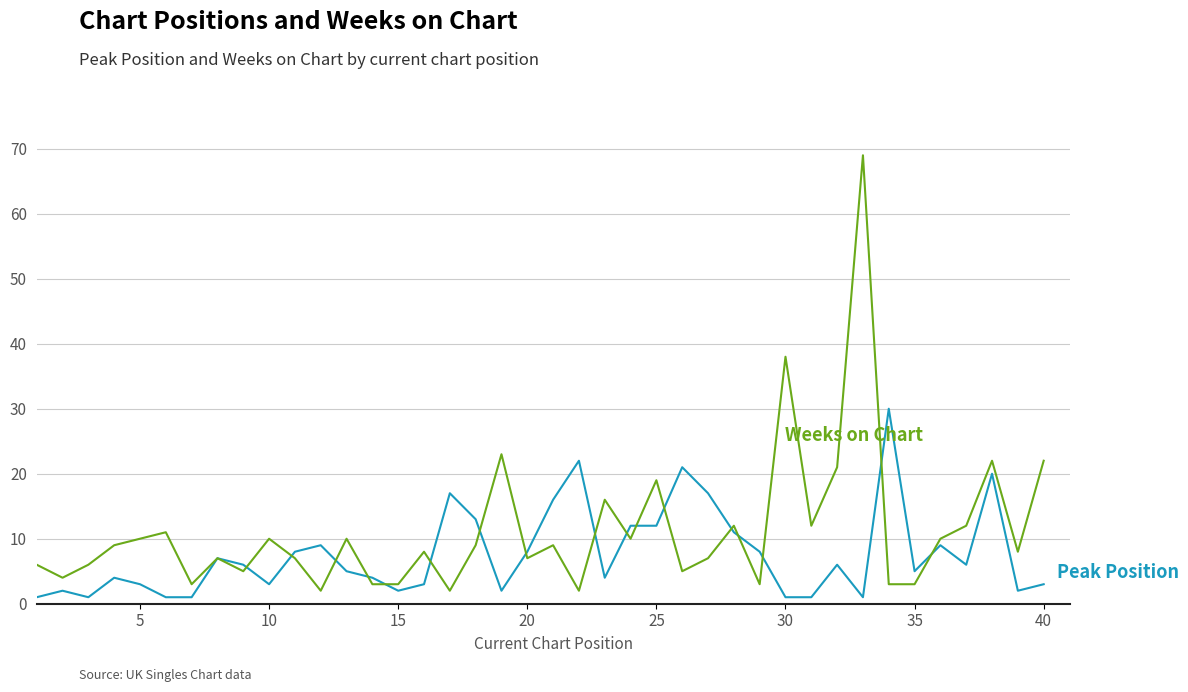

What is the greatest value displayed?

69